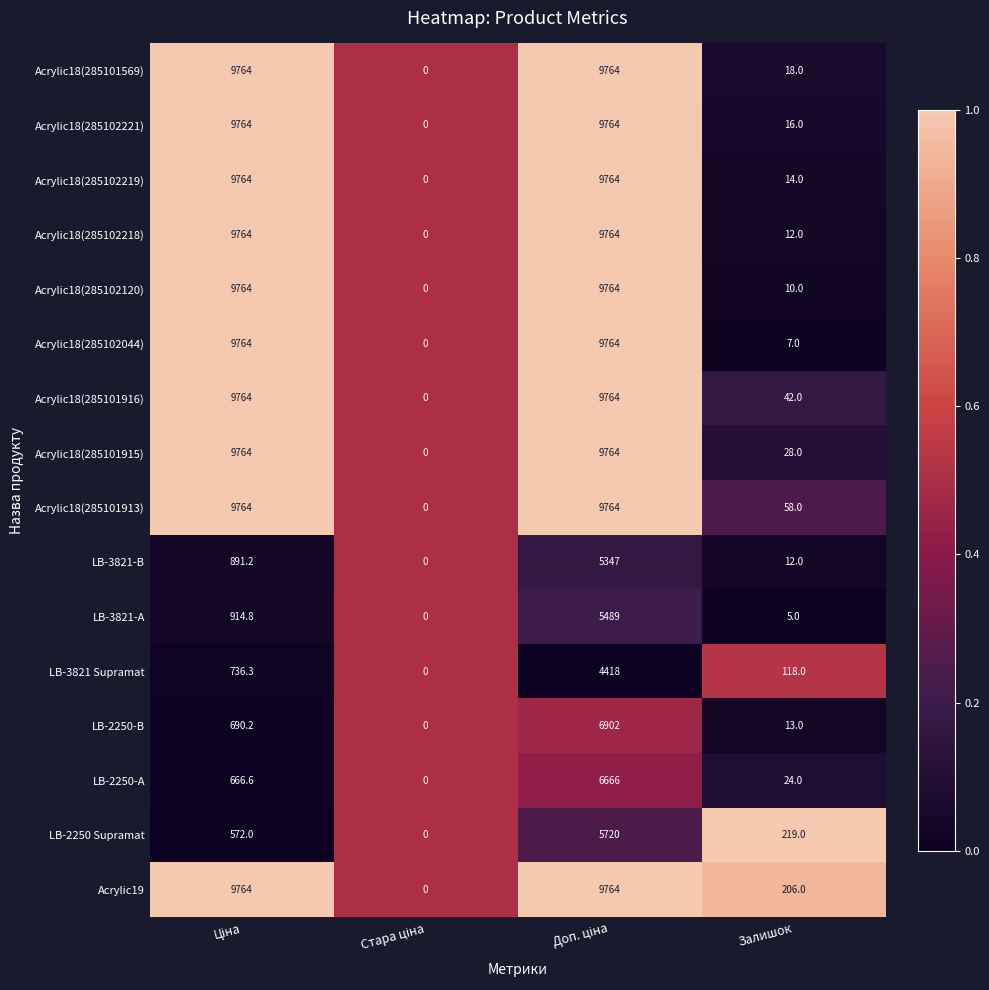

The value of LB-3821-В at Залишок is 7.4. True or false?

False